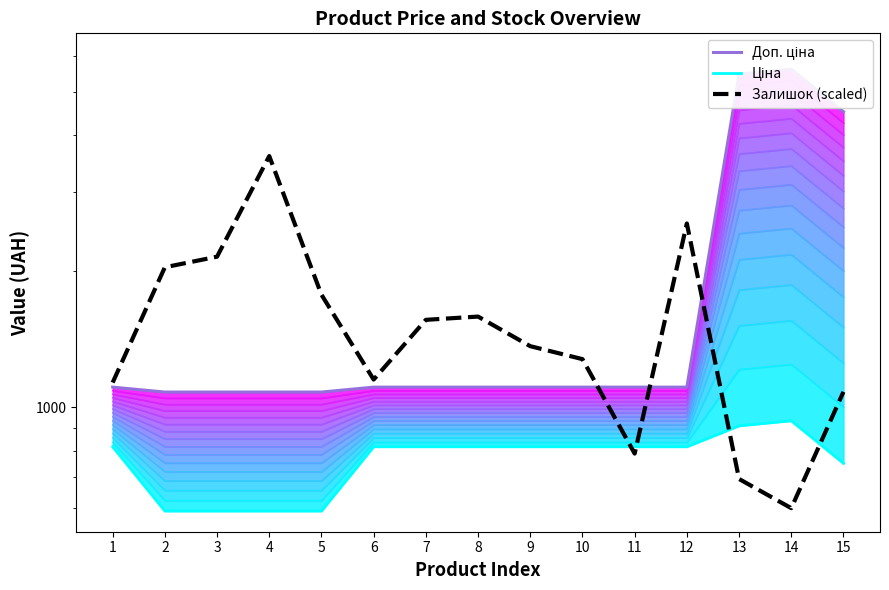

Count the number of data series in this chart.

3